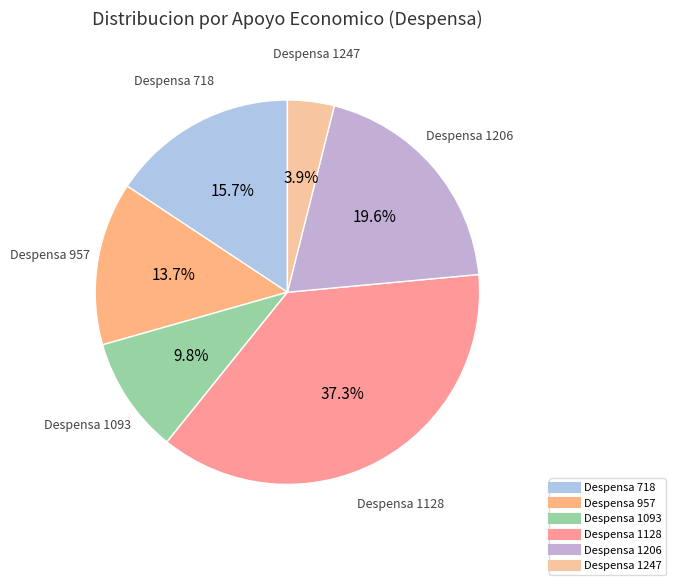

How many slices are in this pie chart?

6